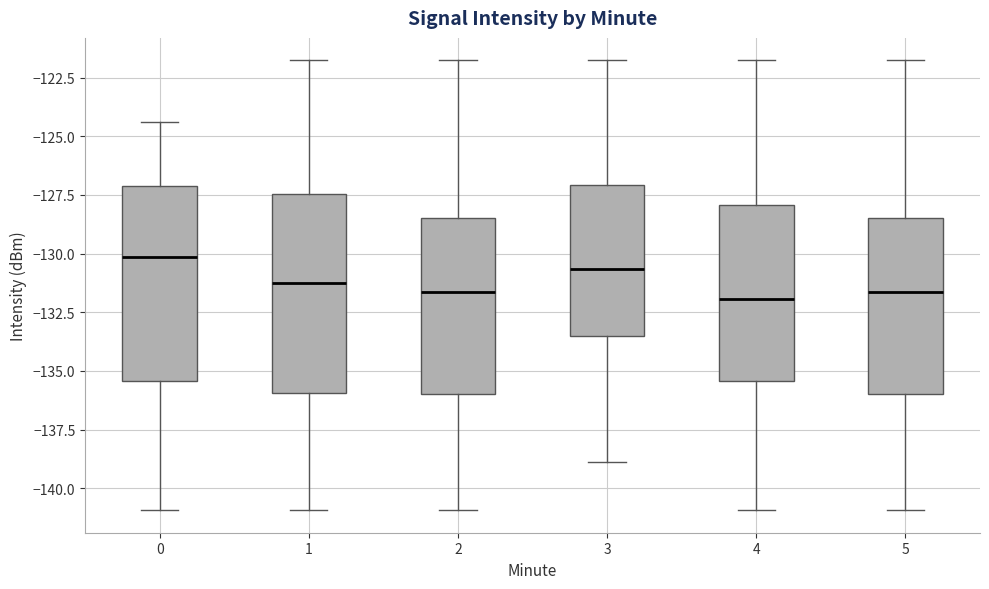

Reading left to right, read every box against the y-axis: the position of its median line, the range the box covers, and the ends of its whiskers. The values are not printed on the chart, so give them approximately, as read against the axis.

0: median -130.0, box -135.5 to -127.0, whiskers -141.0 to -124.5
1: median -131.5, box -136.0 to -127.5, whiskers -141.0 to -122.0
2: median -131.5, box -136.0 to -128.5, whiskers -141.0 to -122.0
3: median -130.5, box -133.5 to -127.0, whiskers -139.0 to -122.0
4: median -132.0, box -135.5 to -128.0, whiskers -141.0 to -122.0
5: median -131.5, box -136.0 to -128.5, whiskers -141.0 to -122.0